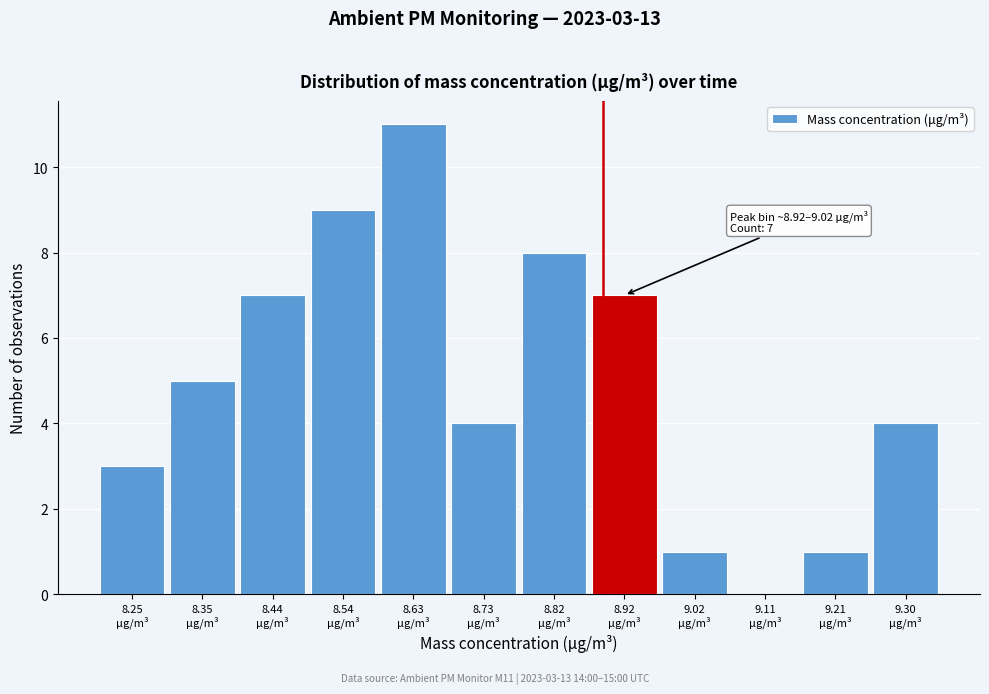

How many positive values are there?

11